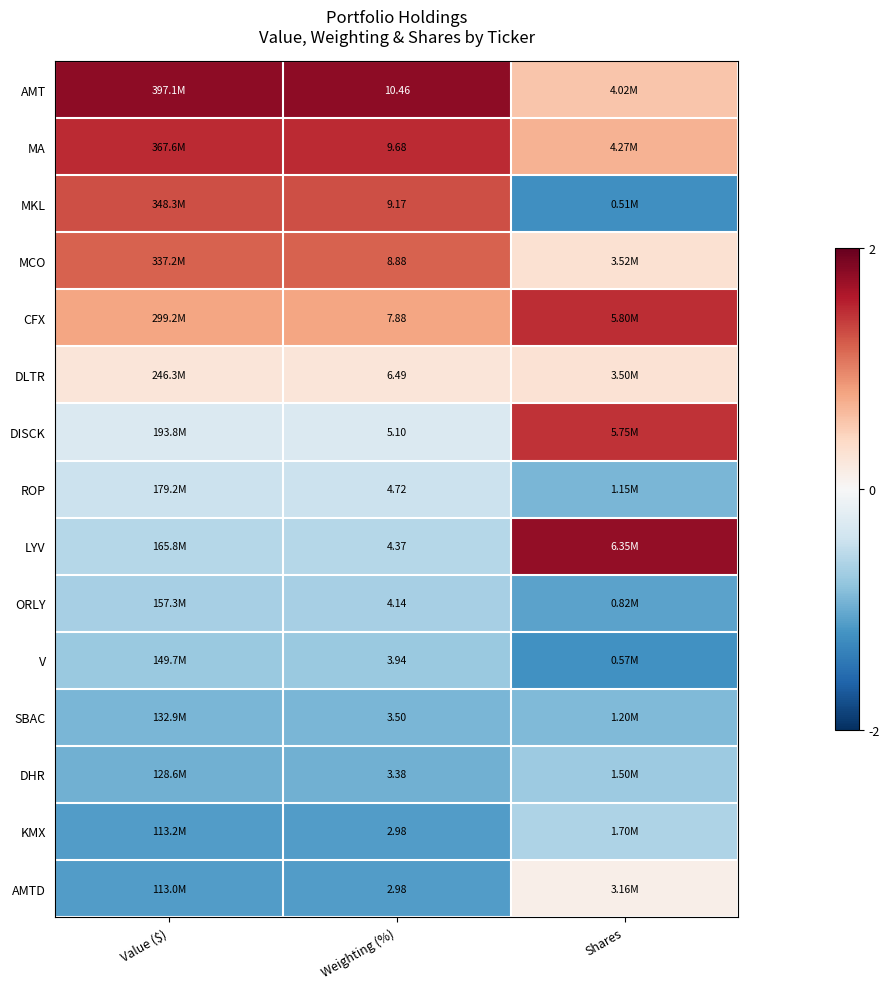

Which category has the lowest value in the SBAC series?

Value ($)